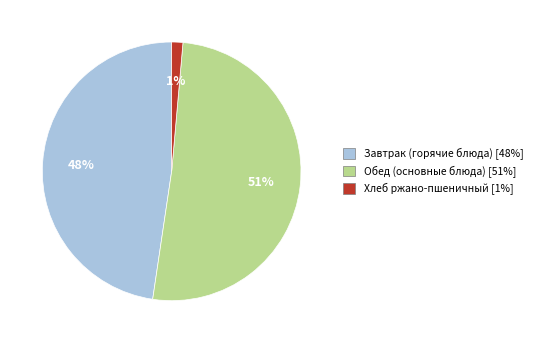

To the nearest percent, what is the average slice percentage?

33%